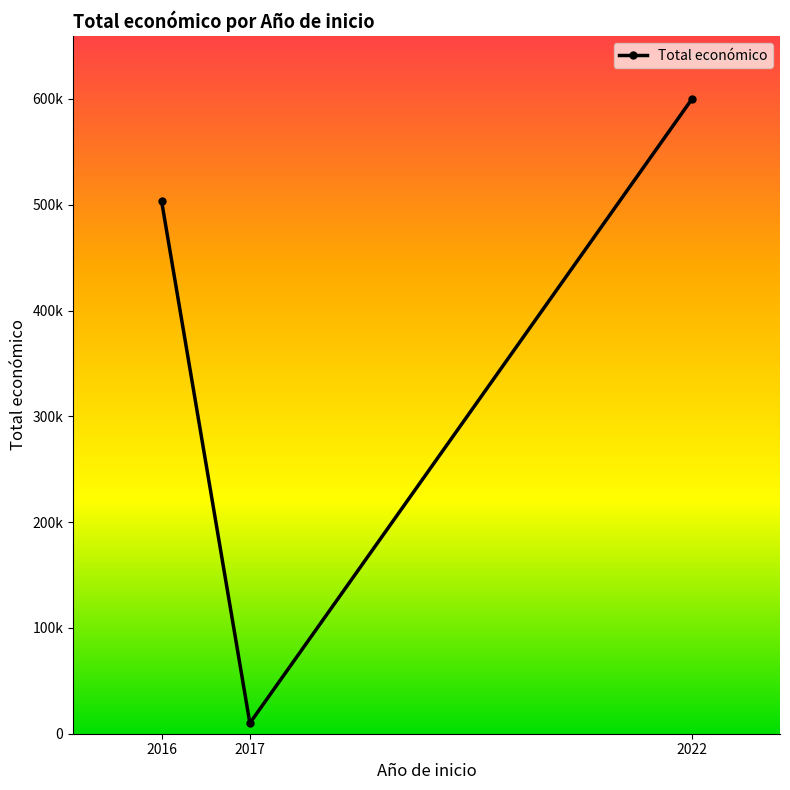

What is the maximum value shown in the chart?

599480